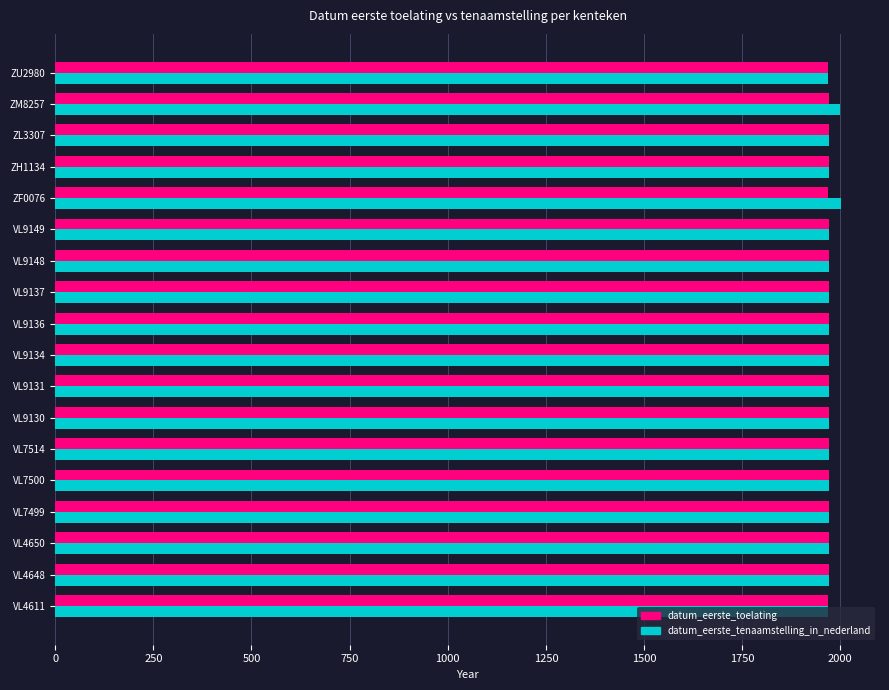

What is the minimum value shown in the chart?

1969